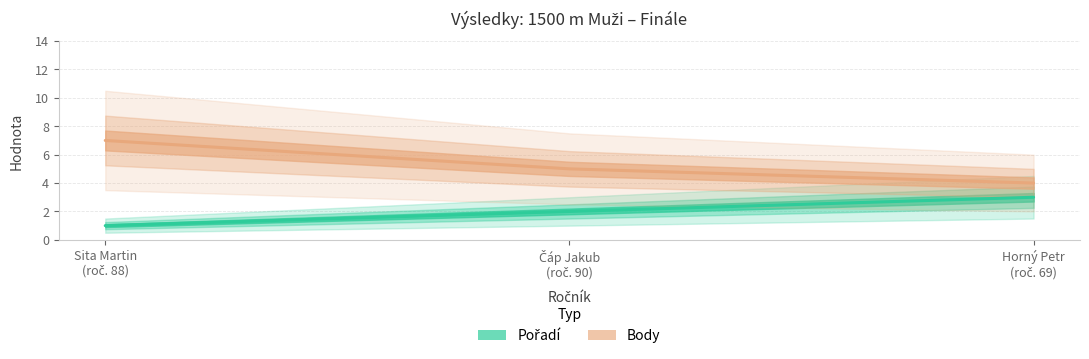

Reading left to right, transcribe all the data shown in this chart.

Pořadí: 1	2	3
Body: 7	5	4